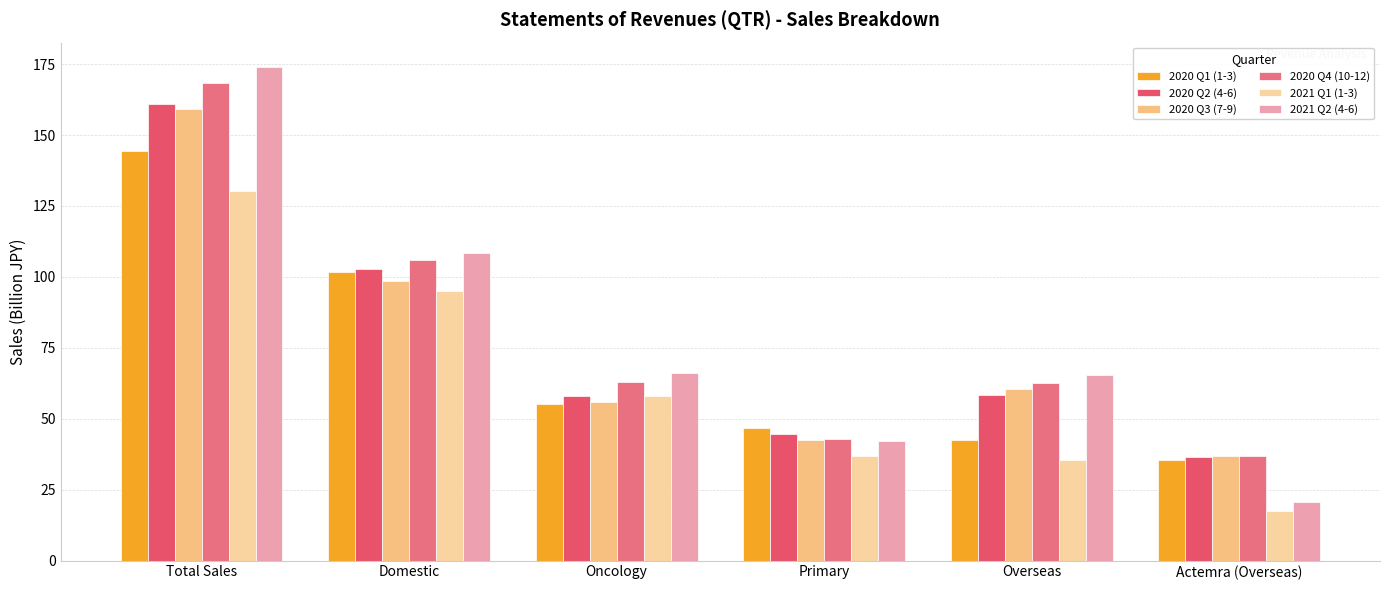

Reading right to left, transcribe all the data shown in this chart.

2020 Q1 (1-3): Actemra (Overseas)=35.4	Overseas=42.6	Primary=46.6	Oncology=55.3	Domestic=101.9	Total Sales=144.5
2020 Q2 (4-6): Actemra (Overseas)=36.5	Overseas=58.4	Primary=44.6	Oncology=58.1	Domestic=102.7	Total Sales=161.1
2020 Q3 (7-9): Actemra (Overseas)=37.0	Overseas=60.6	Primary=42.6	Oncology=56.0	Domestic=98.6	Total Sales=159.1
2020 Q4 (10-12): Actemra (Overseas)=36.8	Overseas=62.6	Primary=43.0	Oncology=62.9	Domestic=105.9	Total Sales=168.5
2021 Q1 (1-3): Actemra (Overseas)=17.4	Overseas=35.4	Primary=36.9	Oncology=57.9	Domestic=94.9	Total Sales=130.3
2021 Q2 (4-6): Actemra (Overseas)=20.5	Overseas=65.3	Primary=42.3	Oncology=66.2	Domestic=108.5	Total Sales=173.9